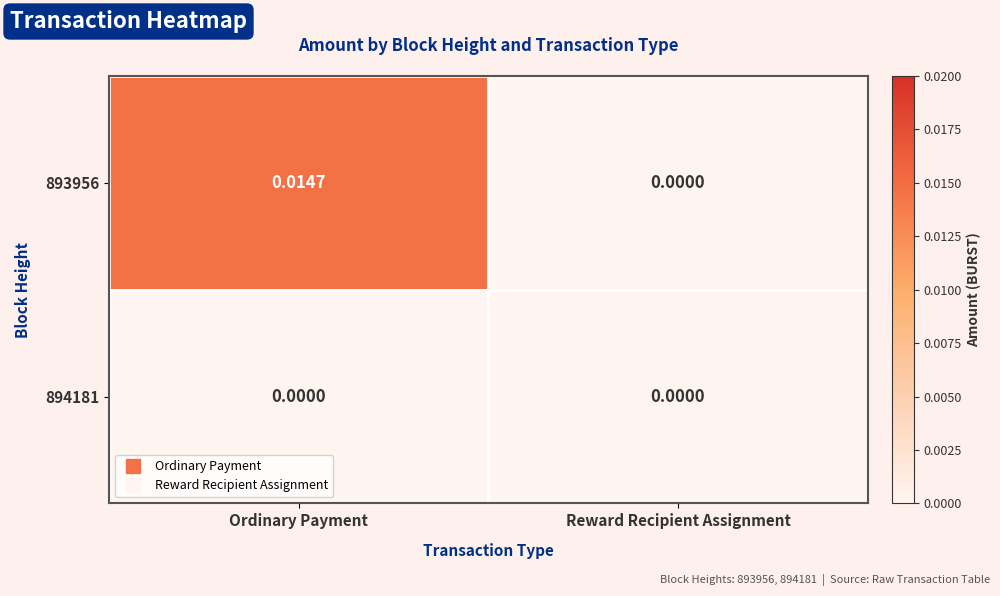

List the series in order of their peak value, highest first.

893956, 894181